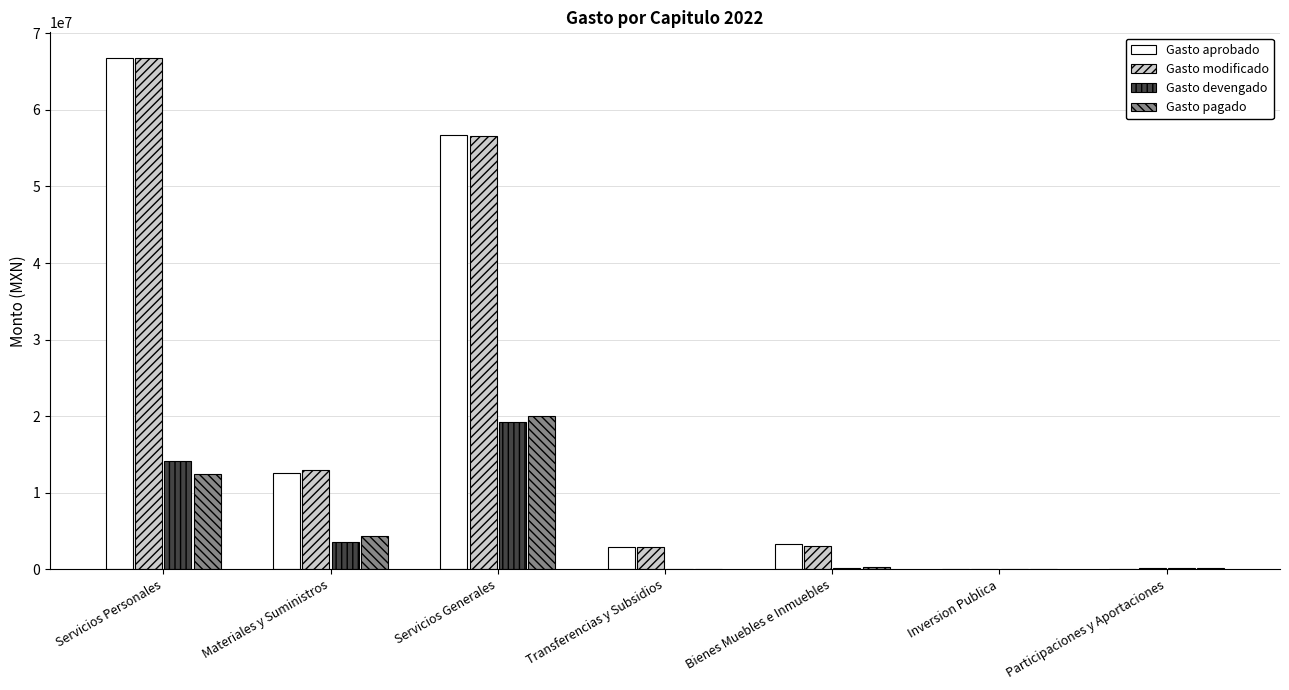

Is it true that Gasto aprobado equals -21122797.8 at Inversion Publica?

False